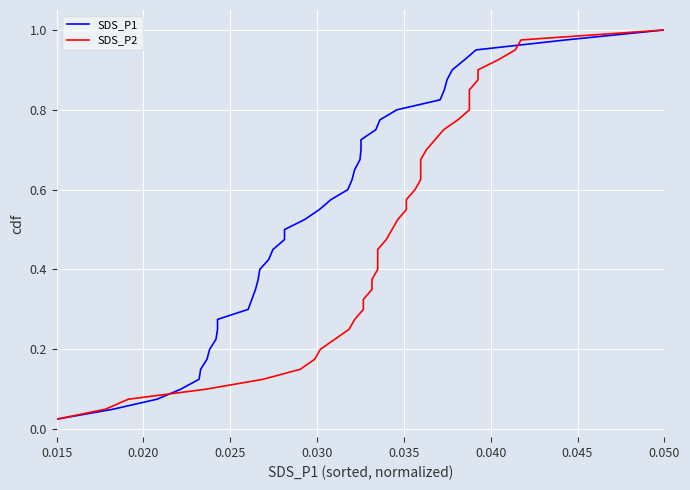

True or false: SDS_P1 has more than 2 points higher than both neighbors.

False